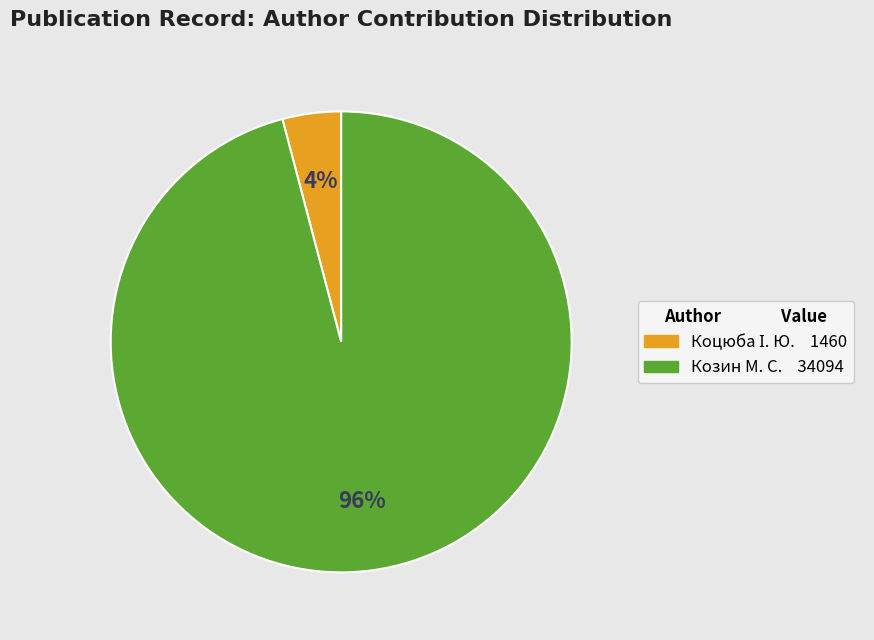

Is there any slice that represents more than half of the pie?

Yes